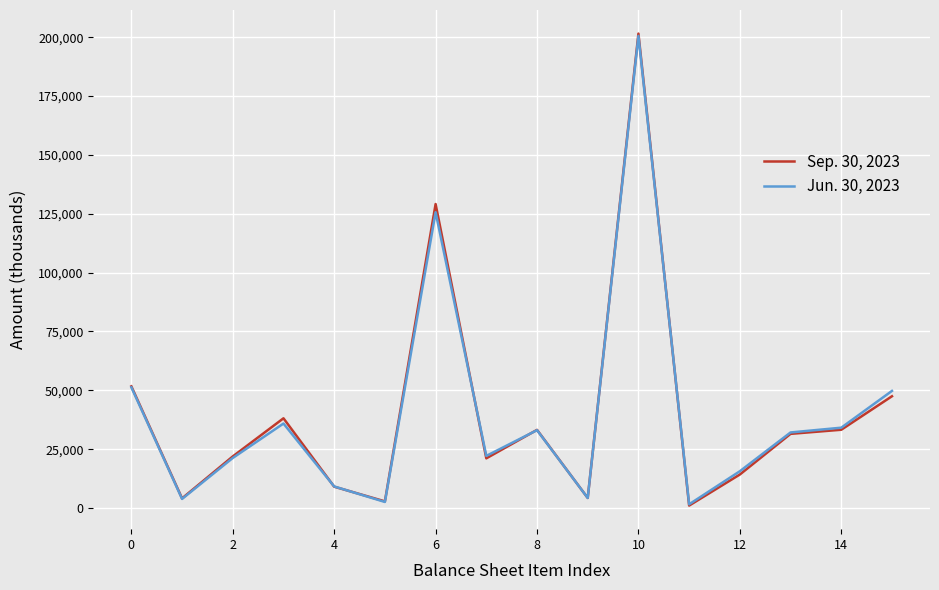

What is the maximum value shown in the chart?

201556